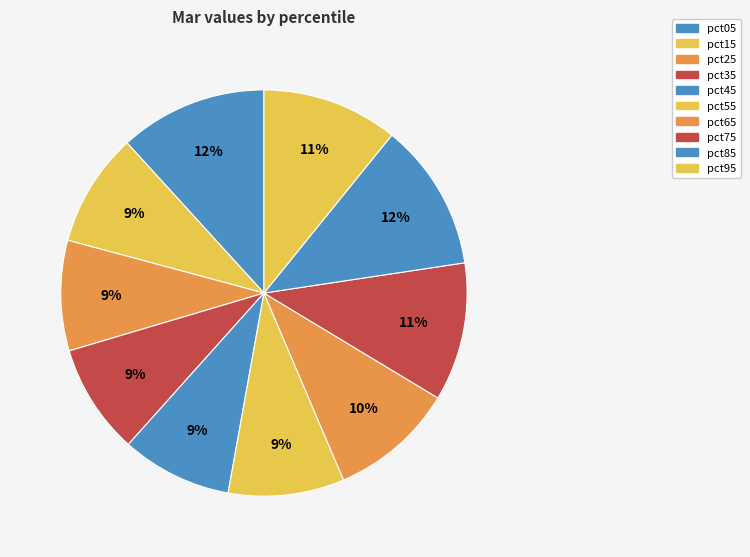

Is it true that pct85 is 12% of the pie?

True